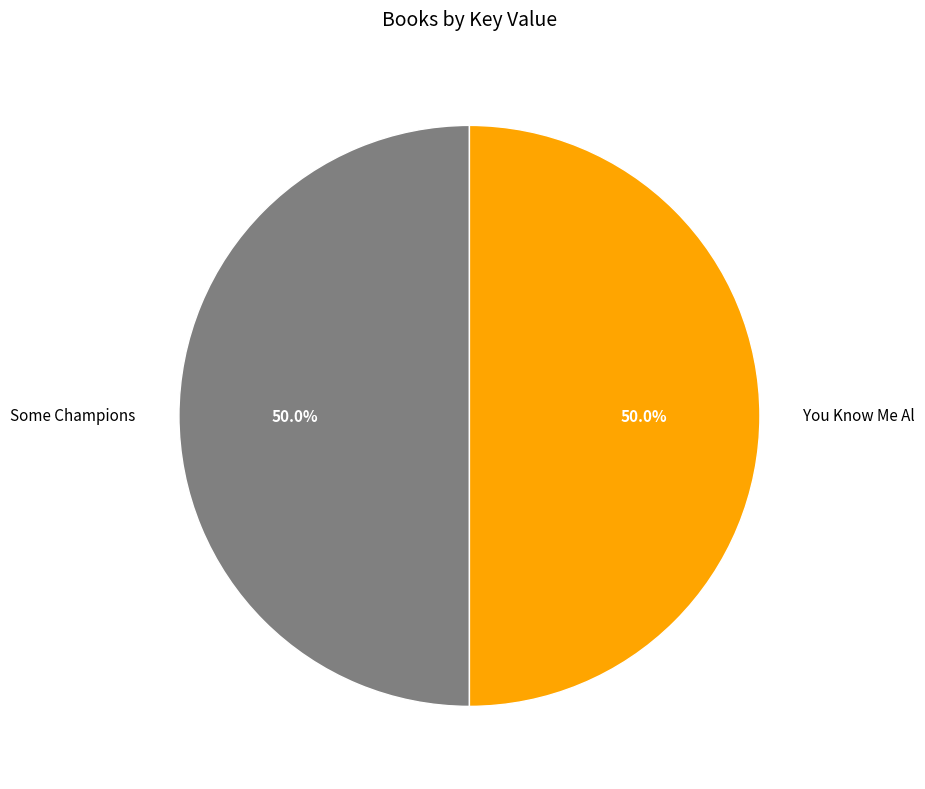

Do Some Champions and You Know Me Al together represent more than half of the pie?

Yes